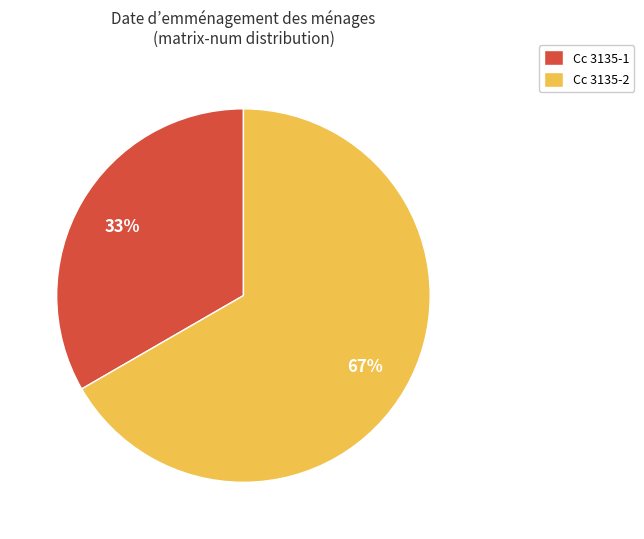

Rank the categories by value from highest to lowest.

Cc 3135-2, Cc 3135-1